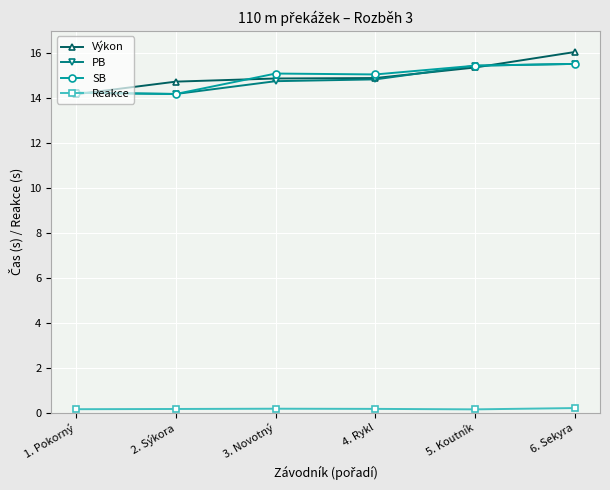

Does the chart have visible grid lines?

Yes